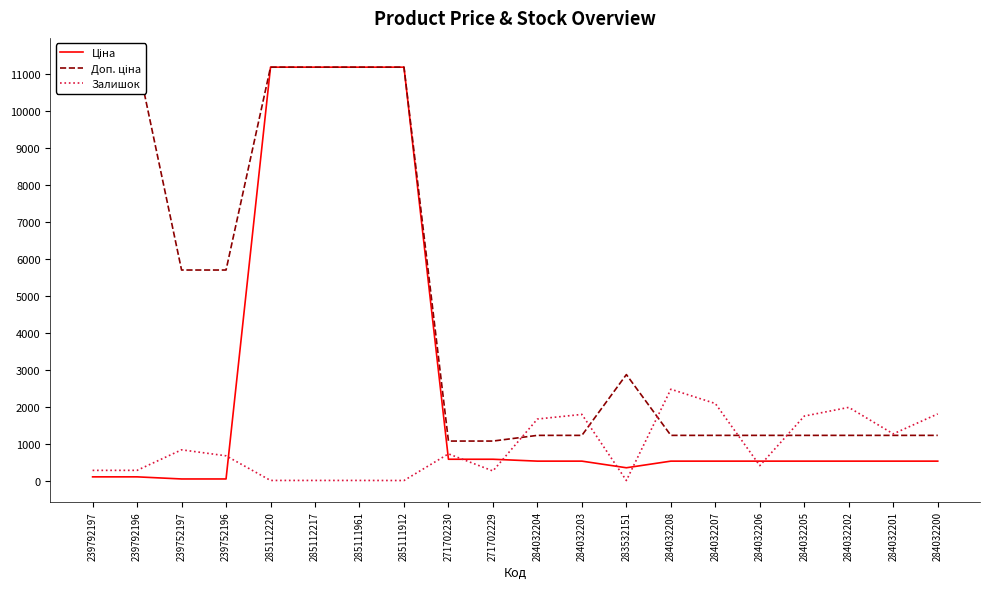

How many lines are shown in the chart?

3